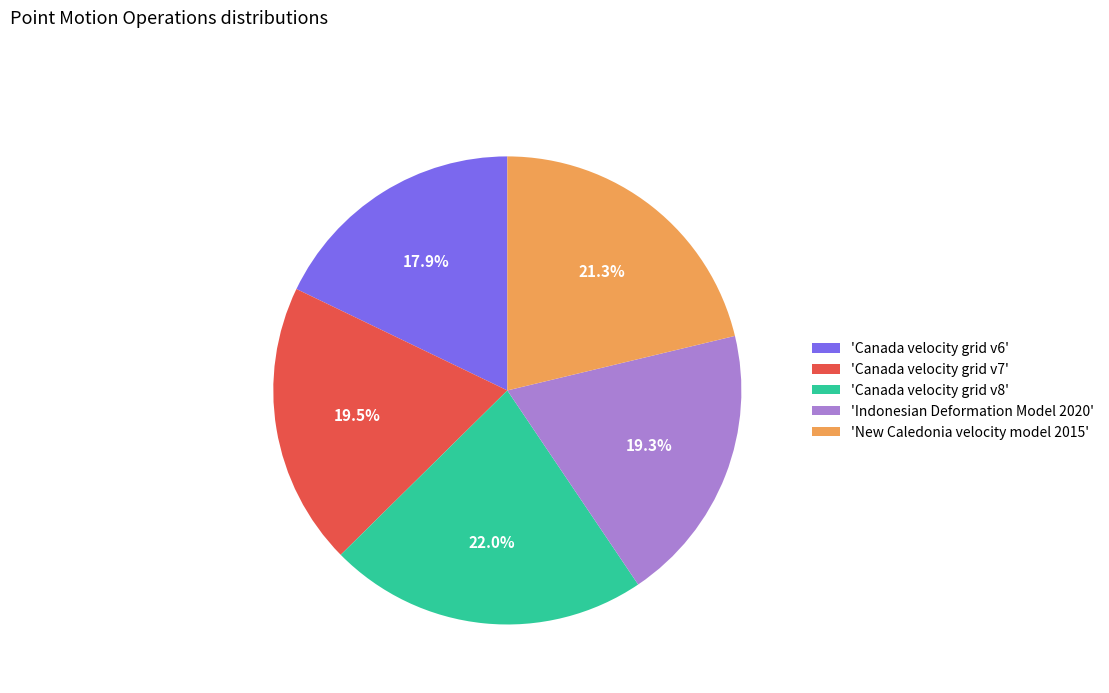

How many segments does this pie chart have?

5